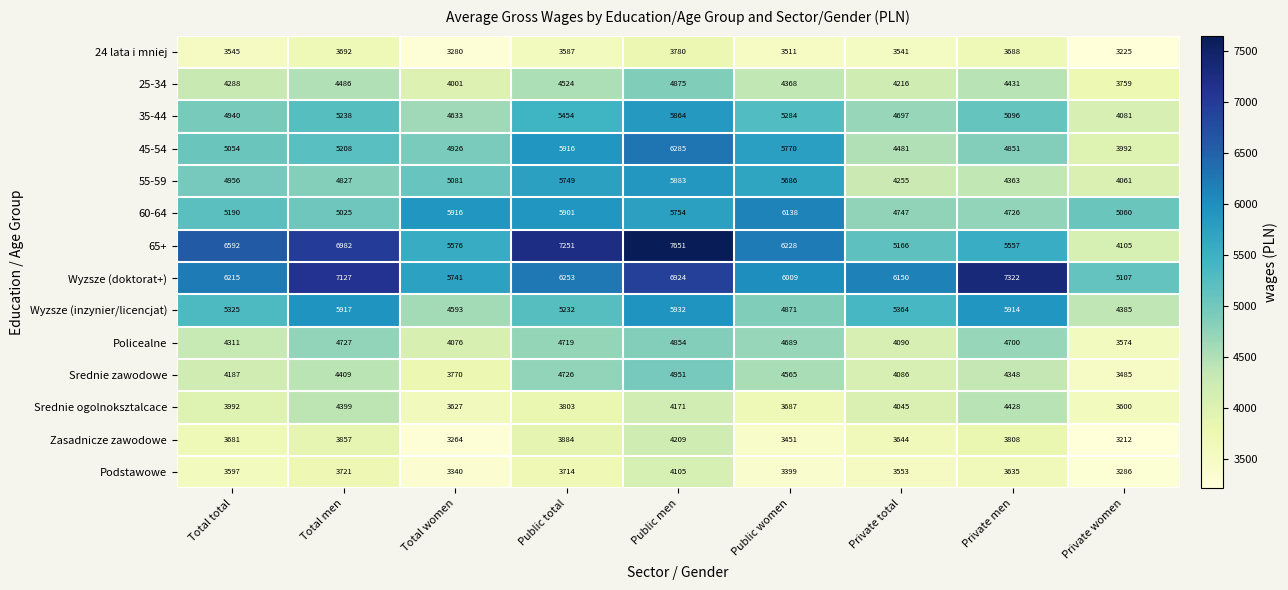

Read the 55-59 value at Private men, to the nearest 10.

4360